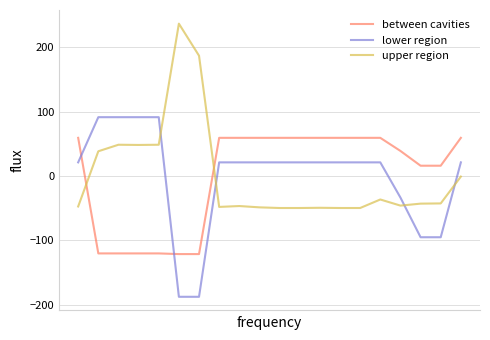

What is the smallest value displayed?

-187.6